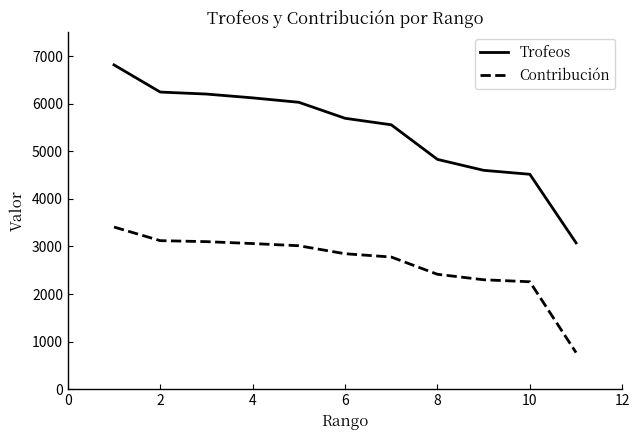

What is the maximum value shown in the chart?

6816